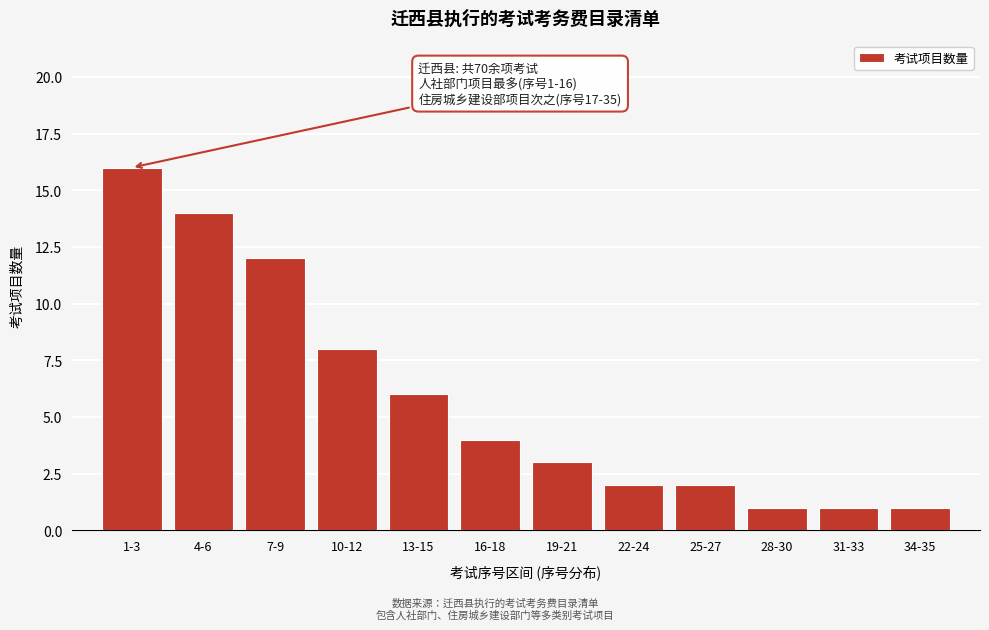

Reading left to right, list all the values displayed in this chart.

1-3=16	4-6=14	7-9=12	10-12=8	13-15=6	16-18=4	19-21=3	22-24=2	25-27=2	28-30=1	31-33=1	34-35=1